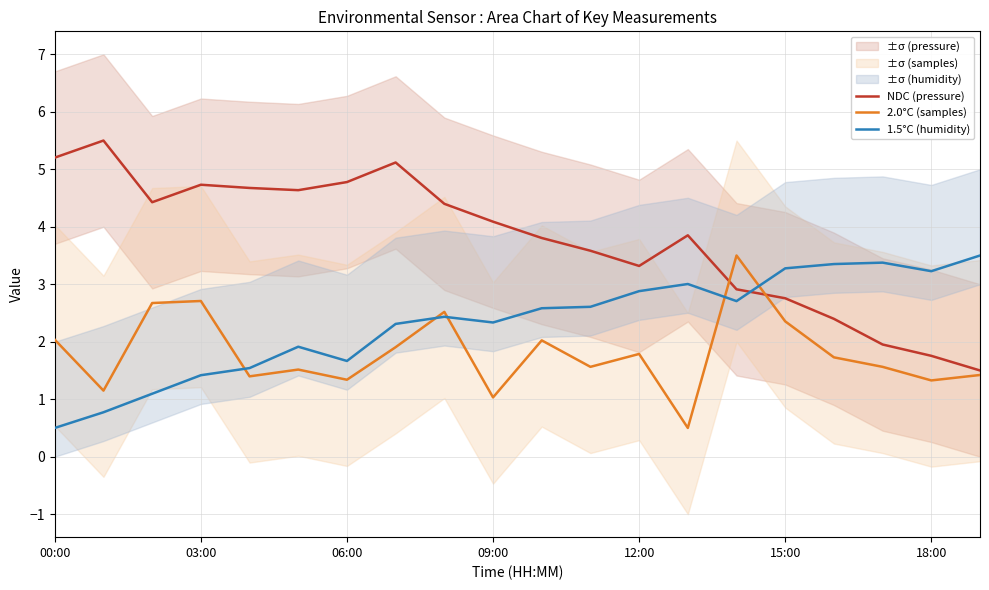

Reading left to right, extract all data points from this chart.

NDC (pressure): 5.2	5.5	4.4	4.7	4.7	4.6	4.8	5.1	4.4	4.1	3.8	3.6	3.3	3.9	2.9	2.8	2.4	2.0	1.8	1.5
2.0°C (samples): 2.0	1.1	2.7	2.7	1.4	1.5	1.3	1.9	2.5	1.0	2.0	1.6	1.8	0.5	3.5	2.4	1.7	1.6	1.3	1.4
1.5°C (humidity): 0.5	0.8	1.1	1.4	1.5	1.9	1.7	2.3	2.4	2.3	2.6	2.6	2.9	3.0	2.7	3.3	3.4	3.4	3.2	3.5